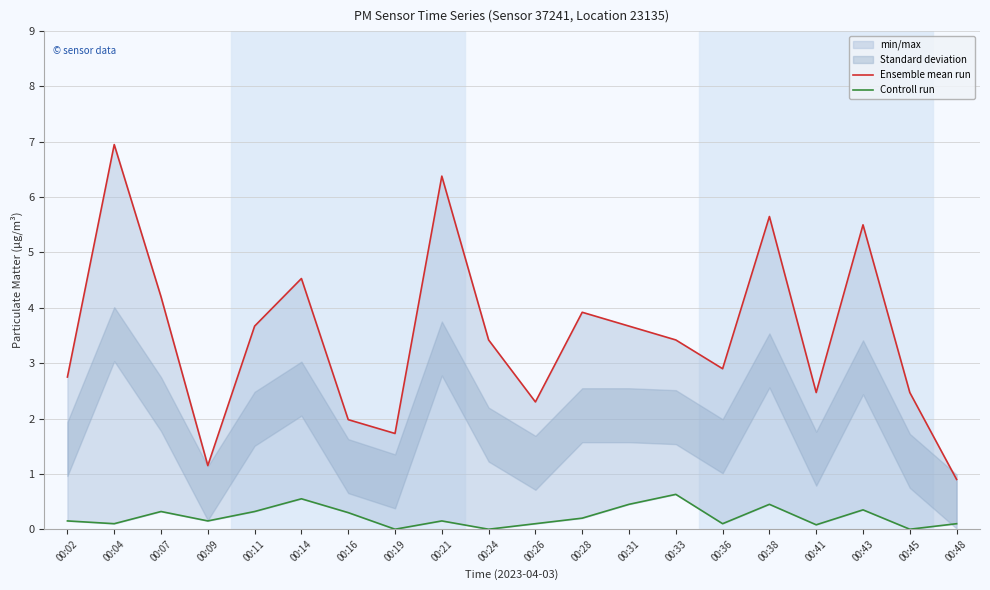

Is the value of Ensemble mean run at 00:45 greater than the value of Controll run at 00:33?

Yes